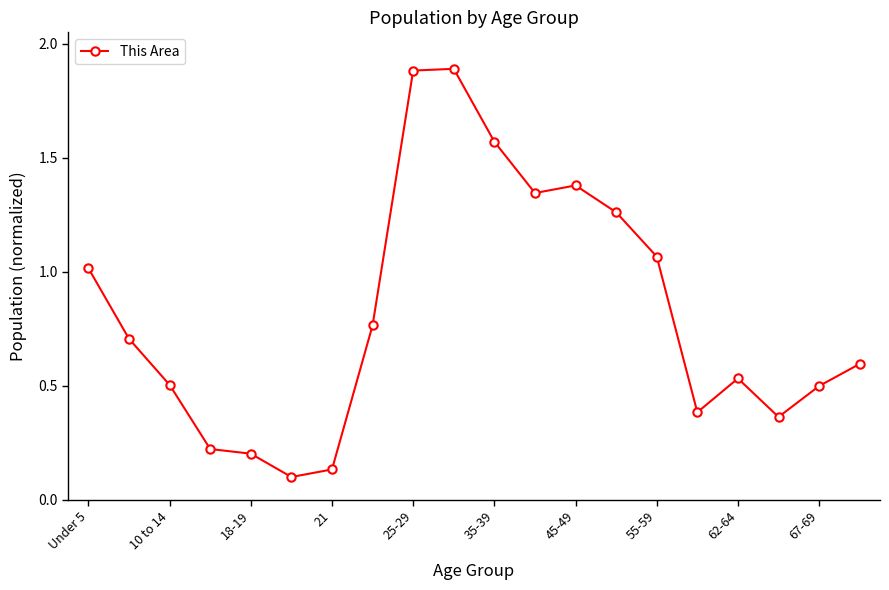

What is the difference between the second highest and second lowest values?

1.7